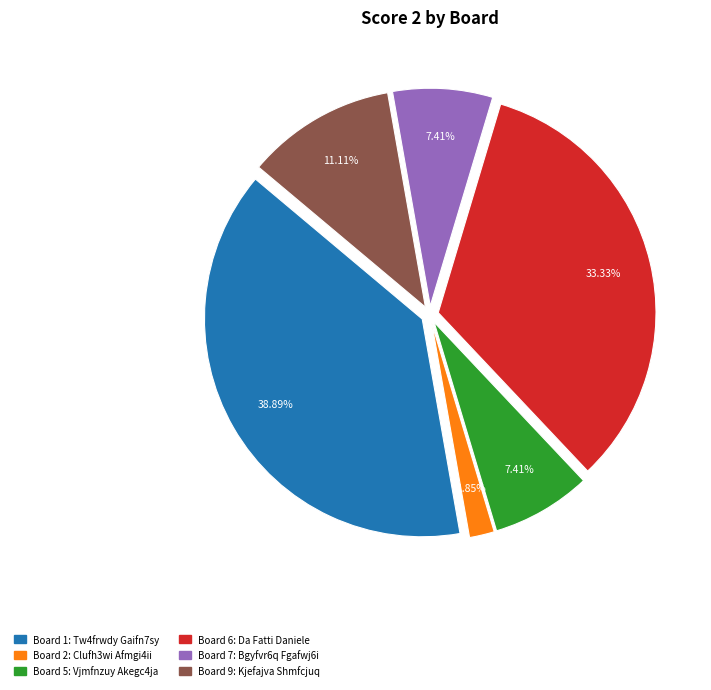

To the nearest percent, what is the difference between the largest and smallest slice percentages?

37%